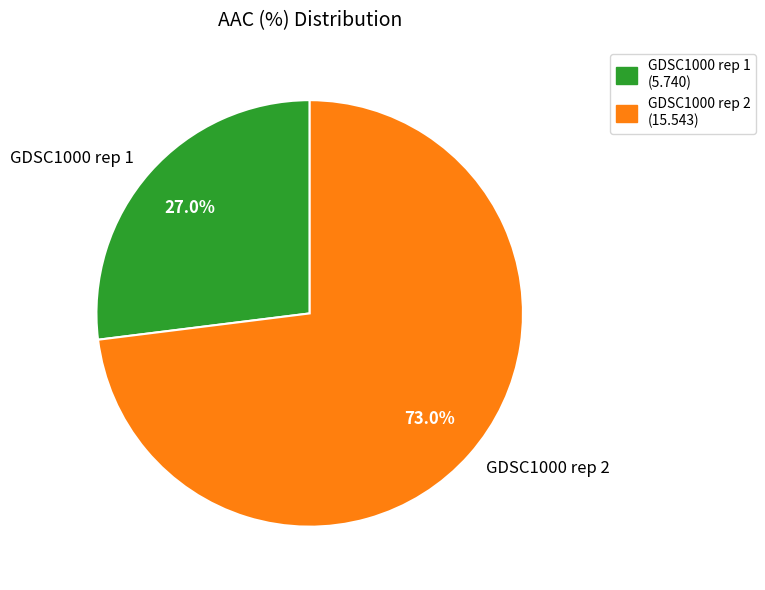

What percentage is the GDSC1000 rep 1 slice, to the nearest percent?

27%